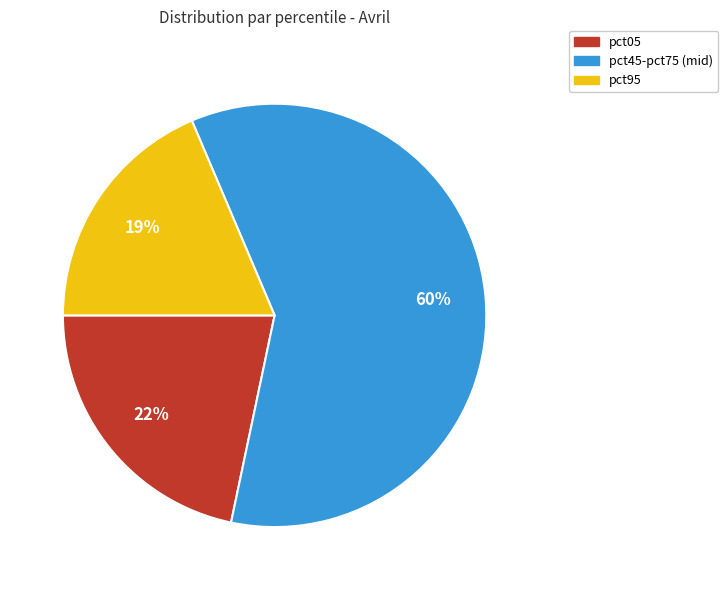

What is the ratio of the value at pct05 to the value at pct95?

1.2